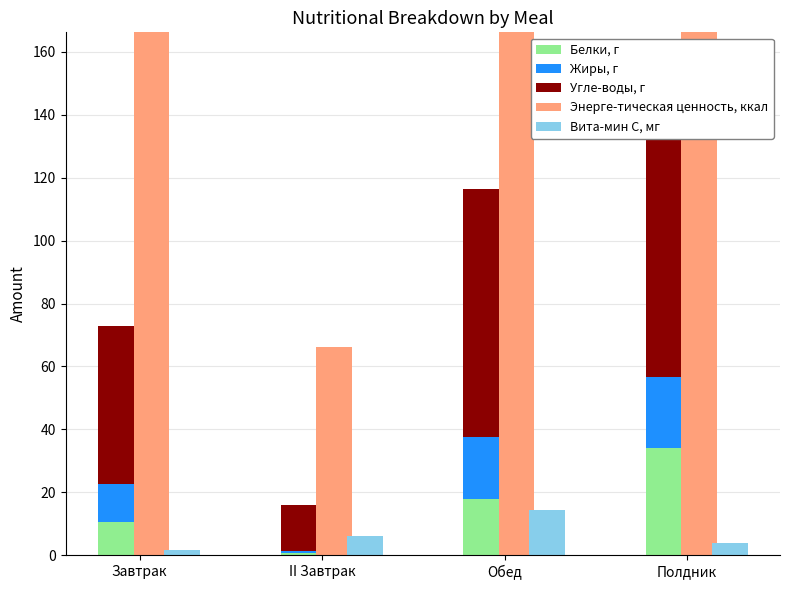

Which has a higher value, Завтрак or Обед?

Обед